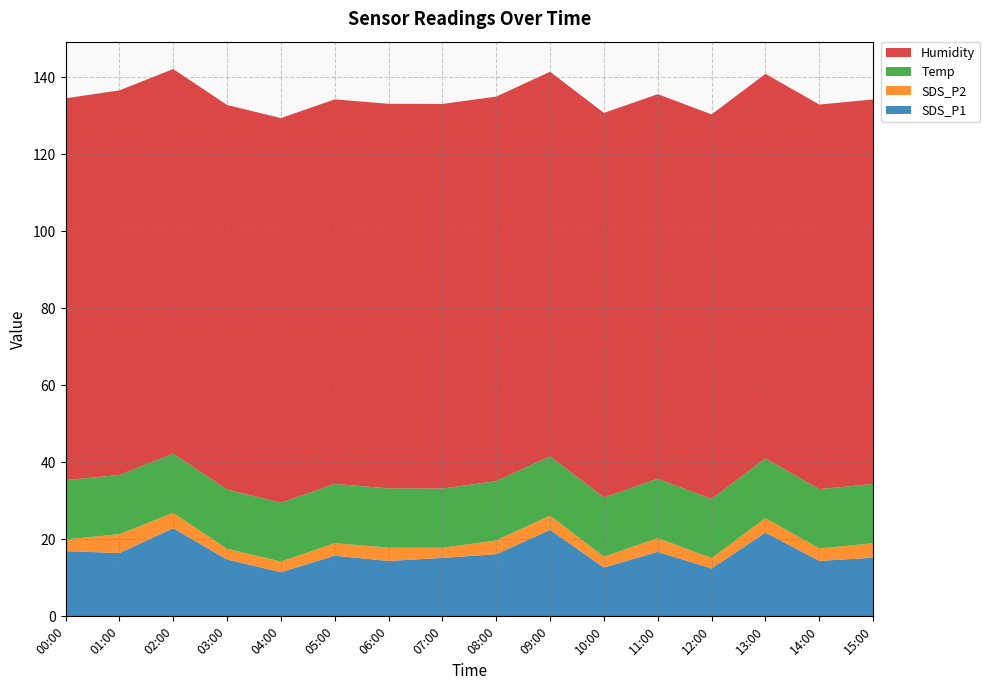

Reading left to right, transcribe all the data shown in this chart.

SDS_P1: 16.9	16.4	22.9	14.8	11.4	15.8	14.4	15.2	16.1	22.4	12.7	16.8	12.4	21.8	14.4	15.2
SDS_P2: 3.0	4.9	4.0	2.8	2.8	3.2	3.5	2.6	3.6	3.7	2.8	3.6	2.7	3.8	3.2	3.8
Temp: 15.4	15.4	15.4	15.4	15.3	15.4	15.4	15.4	15.4	15.4	15.4	15.4	15.4	15.5	15.4	15.4
Humidity: 99.2	99.9	99.9	99.9	99.9	99.9	99.9	99.9	99.9	99.9	99.9	99.9	99.9	99.9	99.9	99.9